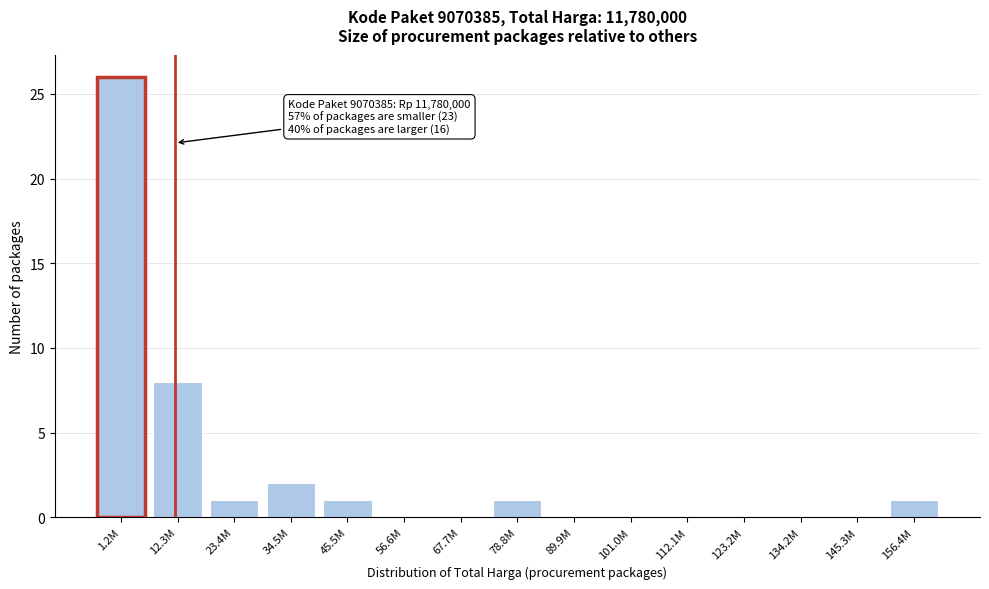

Reading right to left, what are all the values shown in this chart?

156.4M=1	145.3M=0	134.2M=0	123.2M=0	112.1M=0	101.0M=0	89.9M=0	78.8M=1	67.7M=0	56.6M=0	45.5M=1	34.5M=2	23.4M=1	12.3M=8	1.2M=26